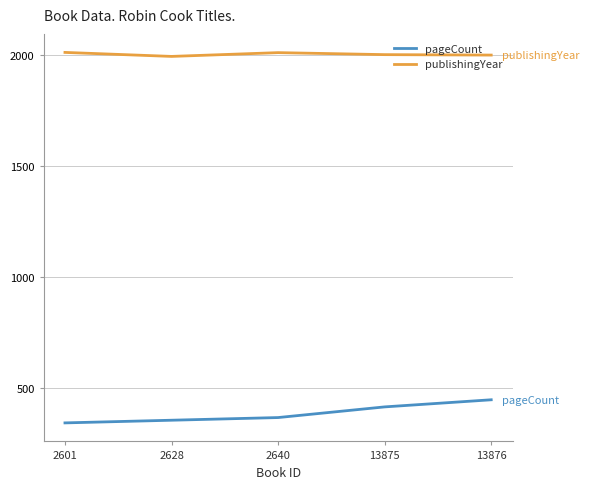

True or false: publishingYear and pageCount cross at least once.

False